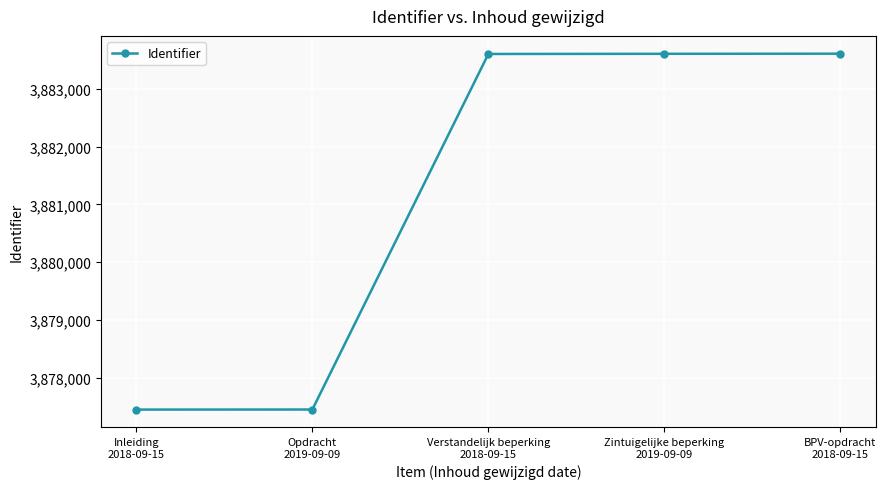

What is the value of the 3rd point from the left?

3883608